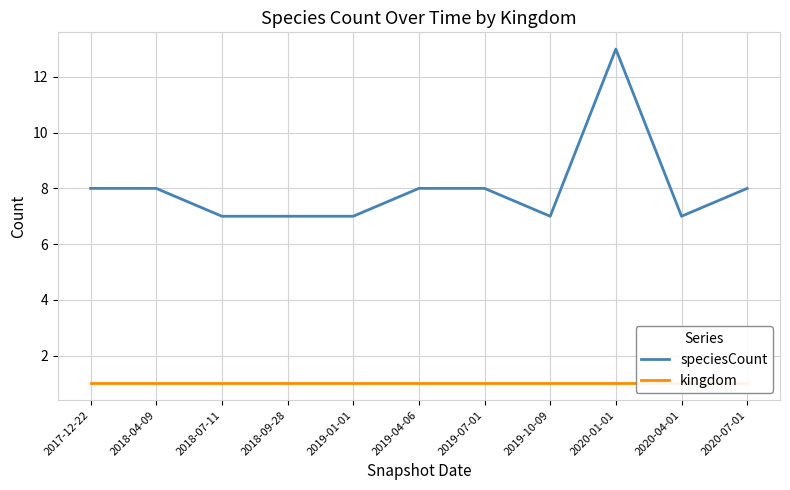

At 2020-07-01, list the series in order from largest to smallest.

speciesCount, kingdom